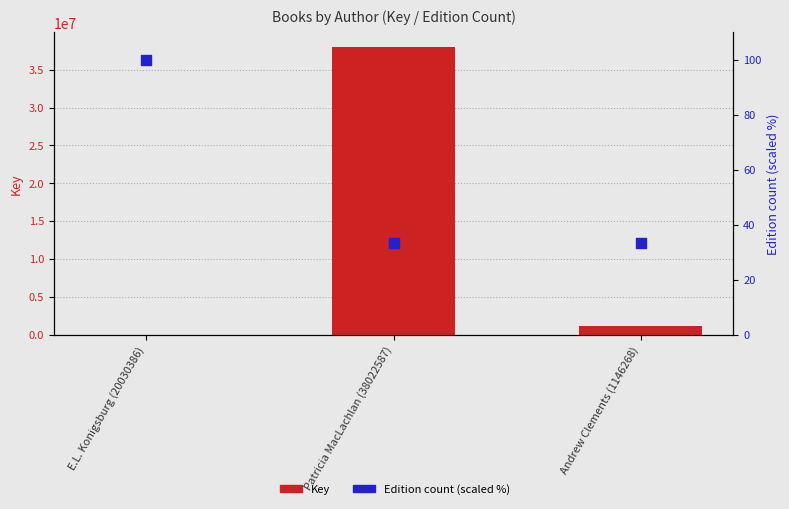

Which series has the widest spread of Y values?

Key